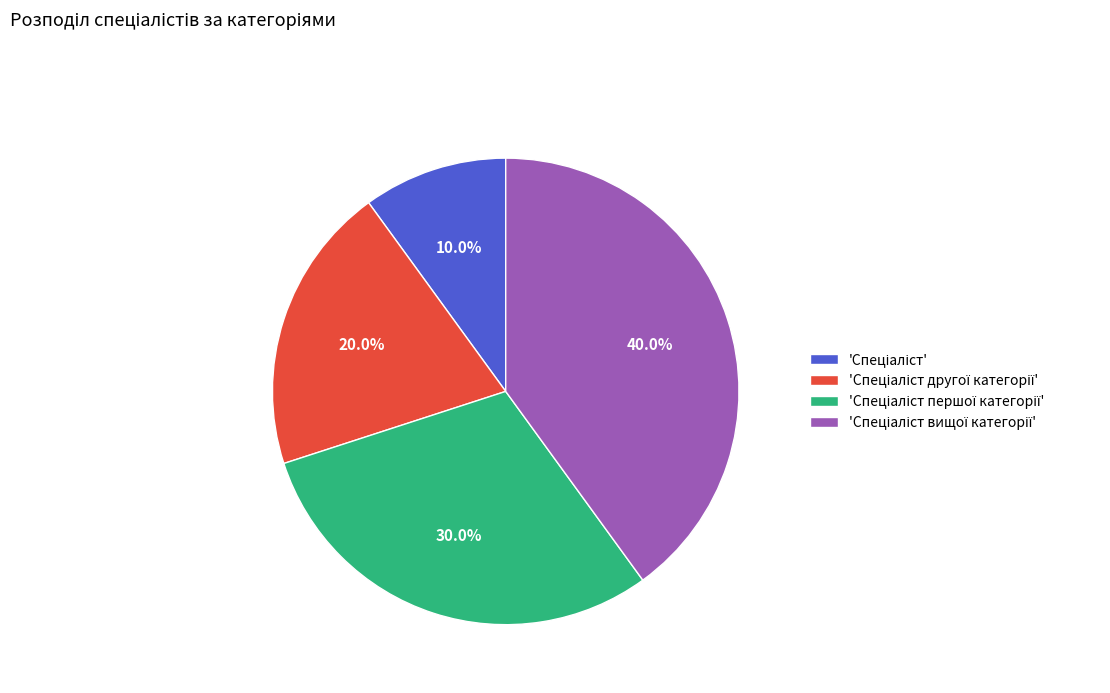

Is there any slice that represents more than half of the pie?

No